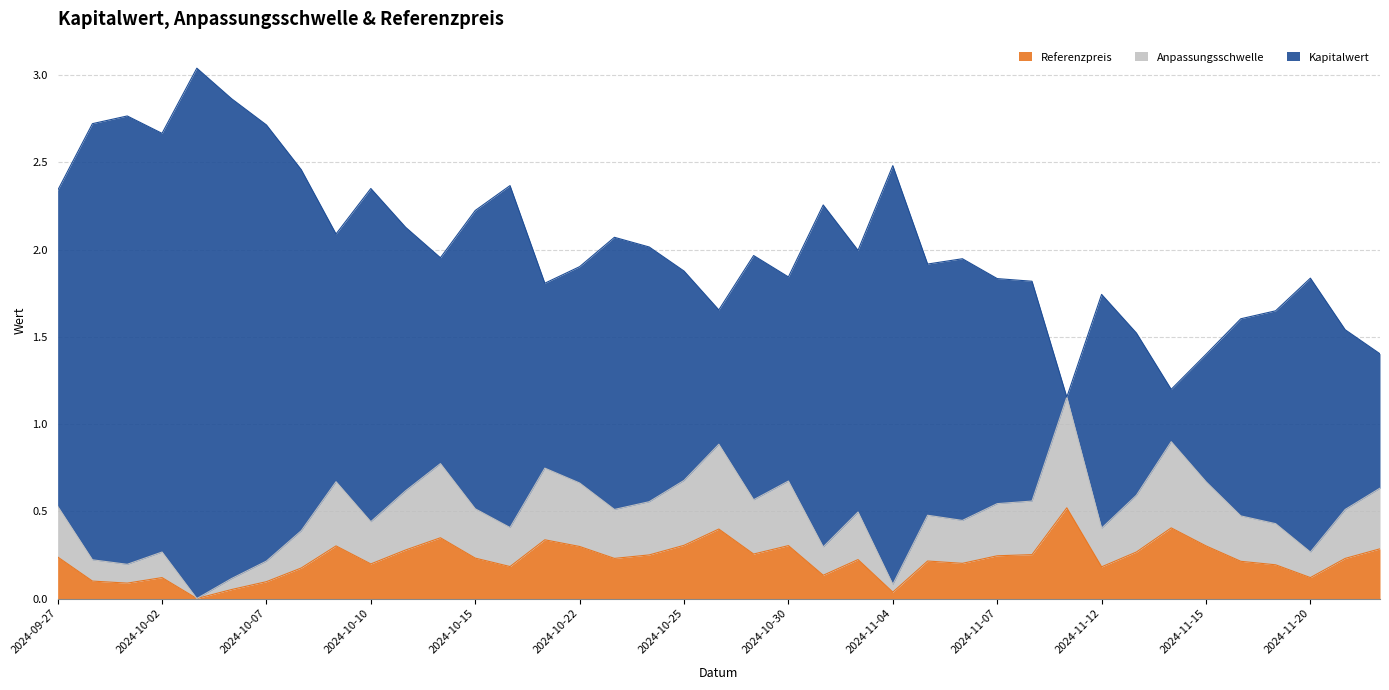

True or false: Anpassungsschwelle and Referenzpreis intersect in this chart.

False